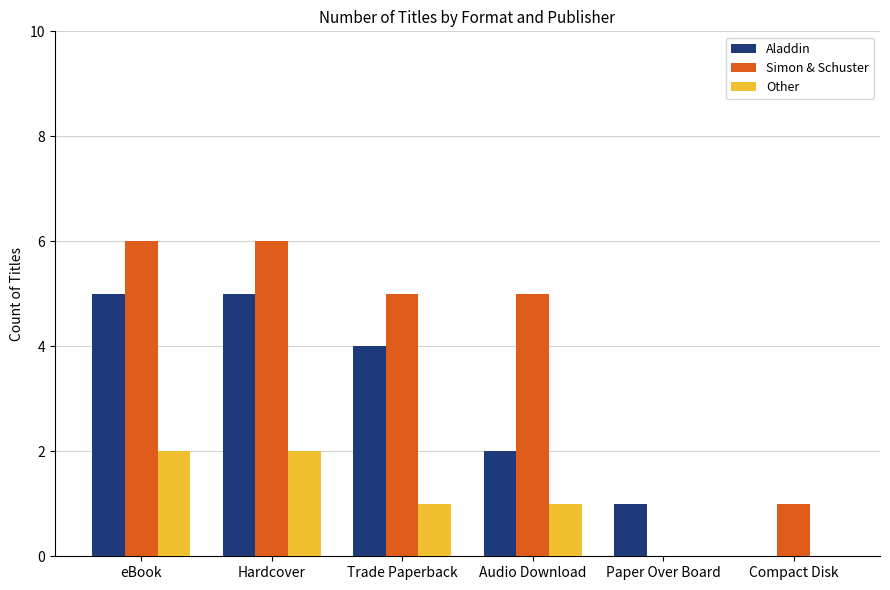

How many values in Simon & Schuster are above zero?

5